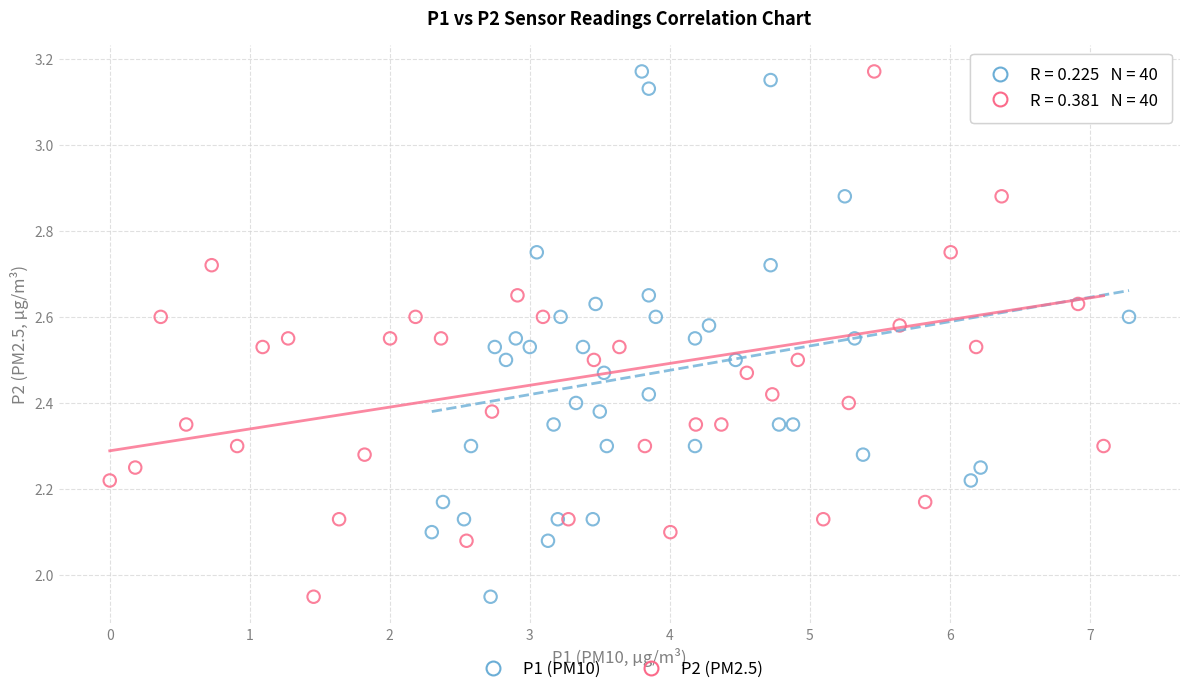

What are all the series names shown in the legend?

P1 (PM10), P2 (PM2.5)